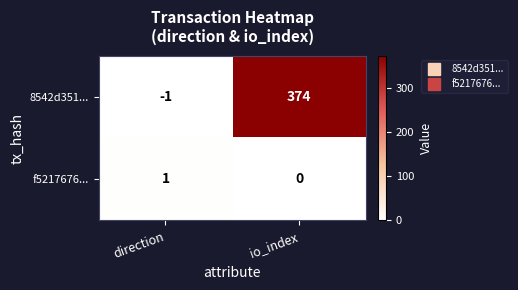

At how many categories does at least one series exceed 357?

1